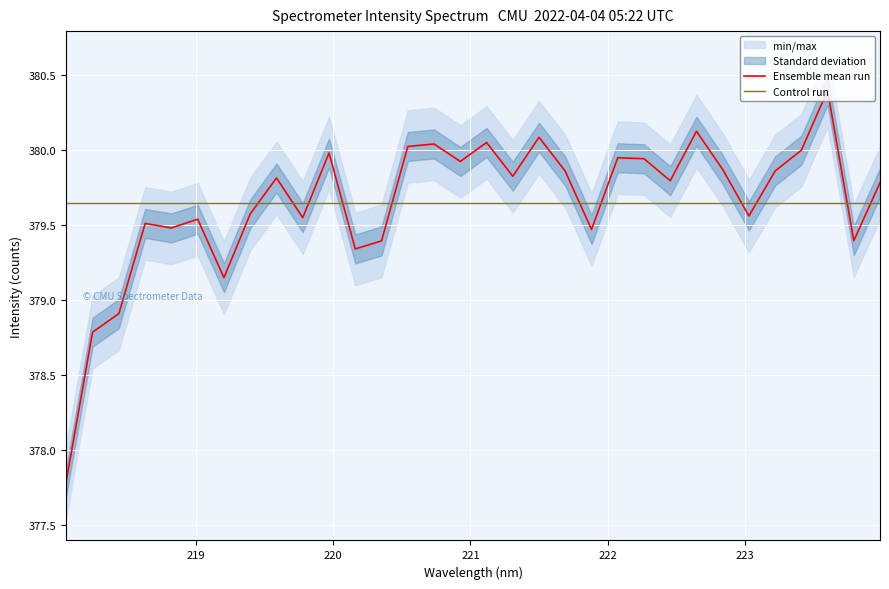

What is the label of the 2nd point from the left?

218.2508